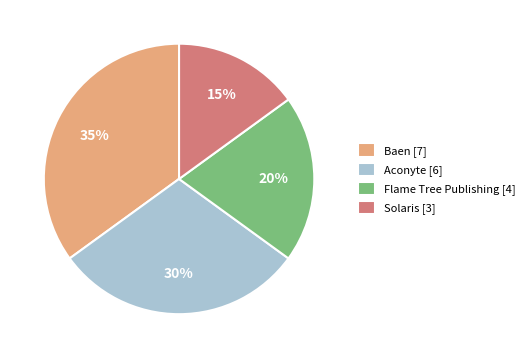

The Flame Tree Publishing slice represents 32% of the pie. True or false?

False